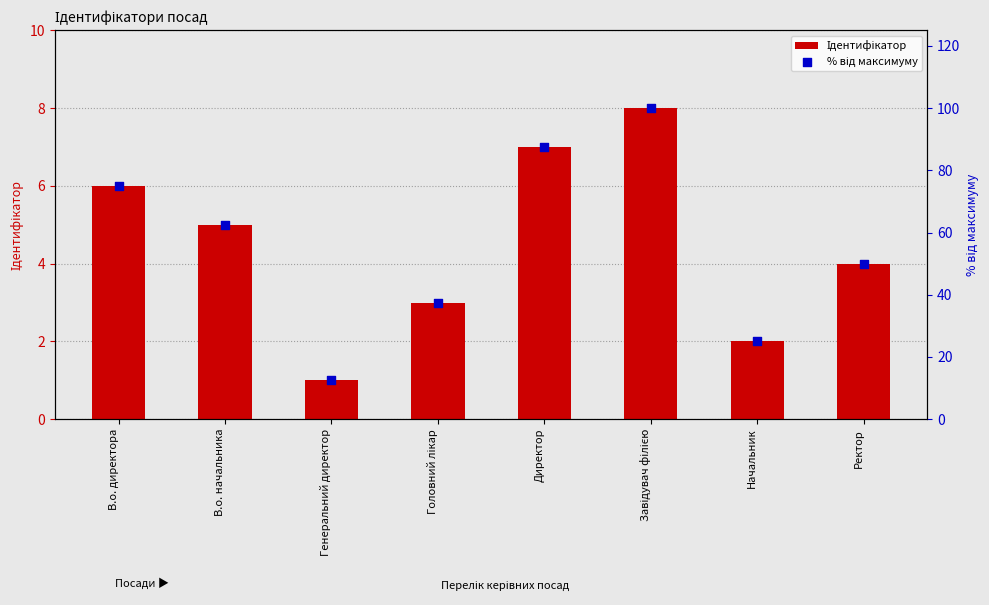

What are all the series names shown in the legend?

Ідентифікатор, % від максимуму